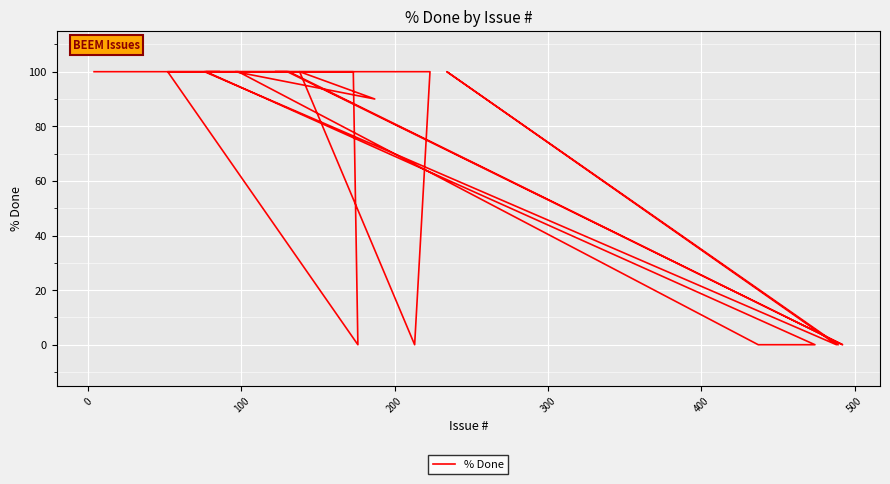

The chart shows a value of 149 at 16. True or false?

False